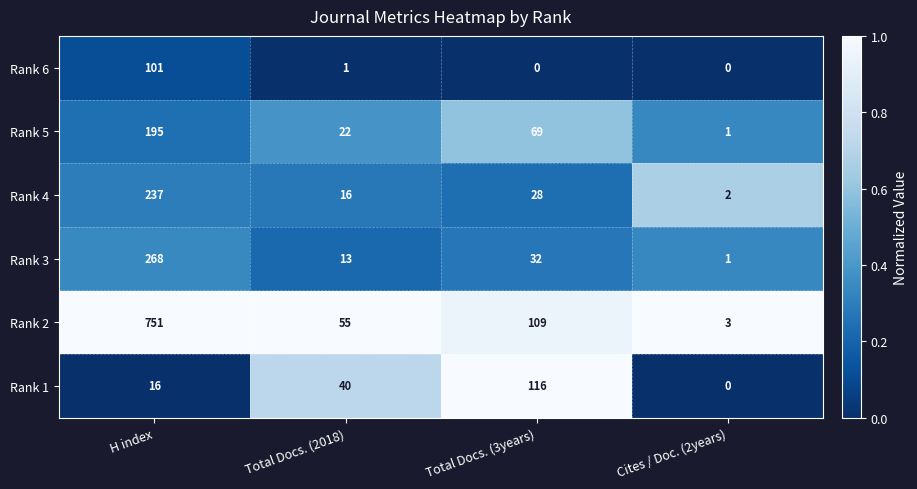

Reading left to right, what are all the values shown in this chart?

Rank 6: 101	1	0	0
Rank 5: 195	22	69	1
Rank 4: 237	16	28	2
Rank 3: 268	13	32	1
Rank 2: 751	55	109	3
Rank 1: 16	40	116	0